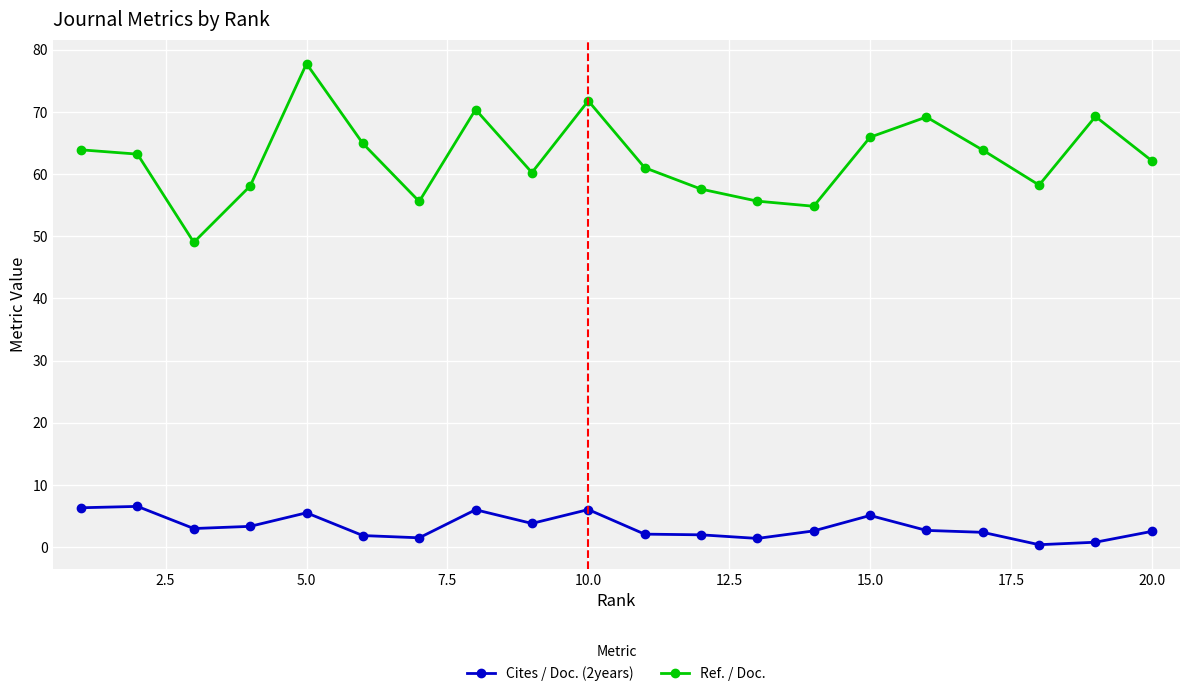

What is the value of the Ref. / Doc. point at the 15th from the left?

65.9